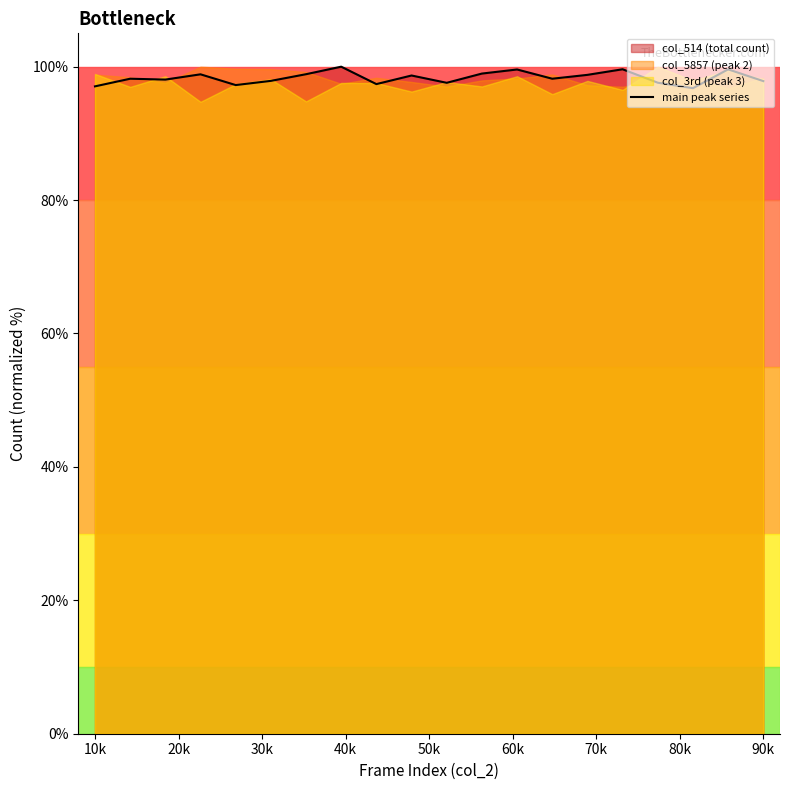

What is the maximum value for main peak series?

100.0